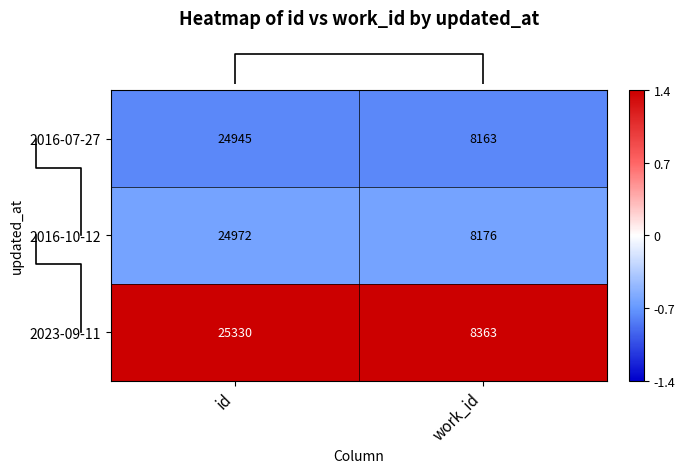

Which series has the widest spread of values?

2023-09-11